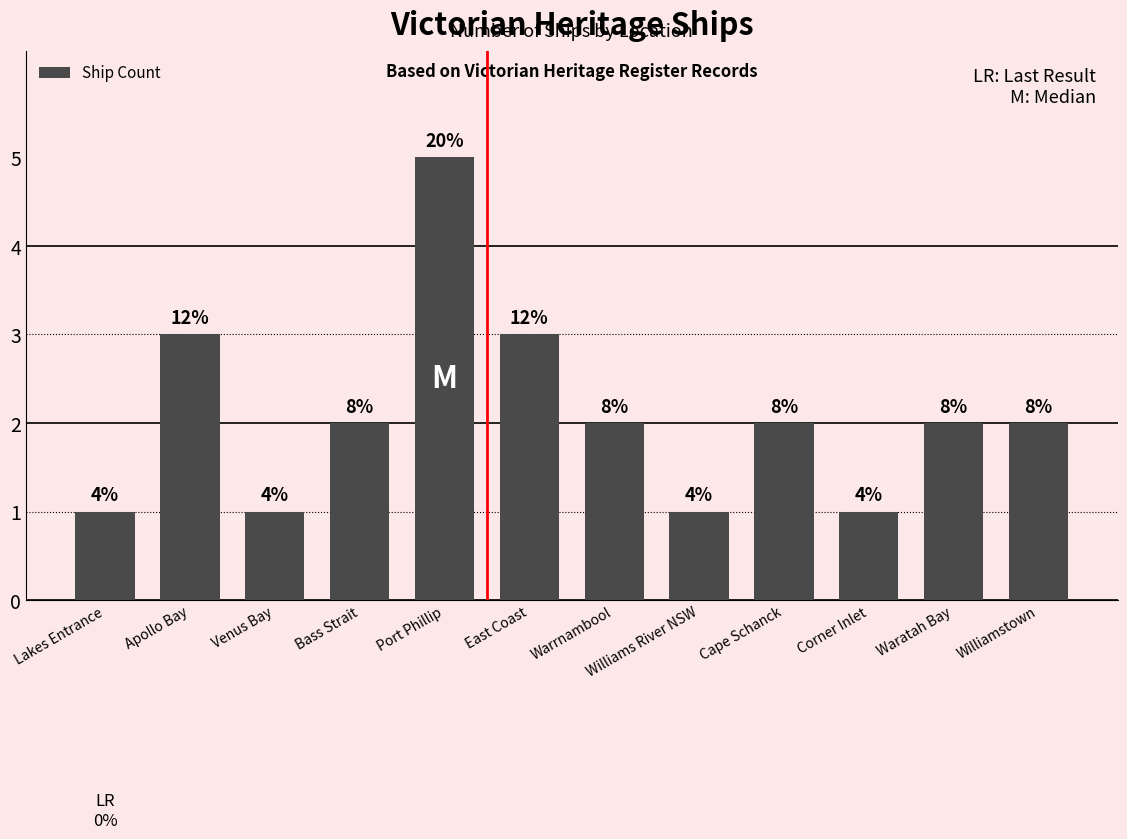

What is the average value?

2